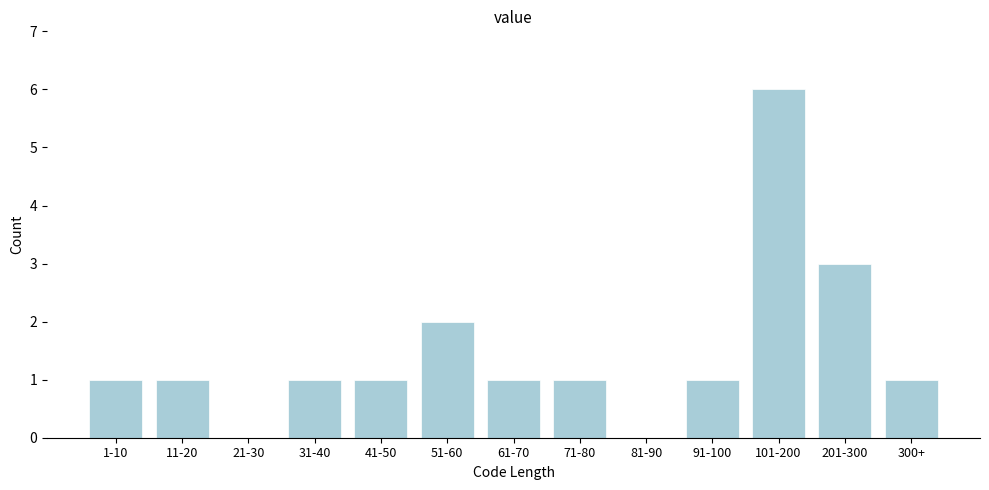

Reading left to right, extract all data points from this chart.

1-10=1	11-20=1	21-30=0	31-40=1	41-50=1	51-60=2	61-70=1	71-80=1	81-90=0	91-100=1	101-200=6	201-300=3	300+=1